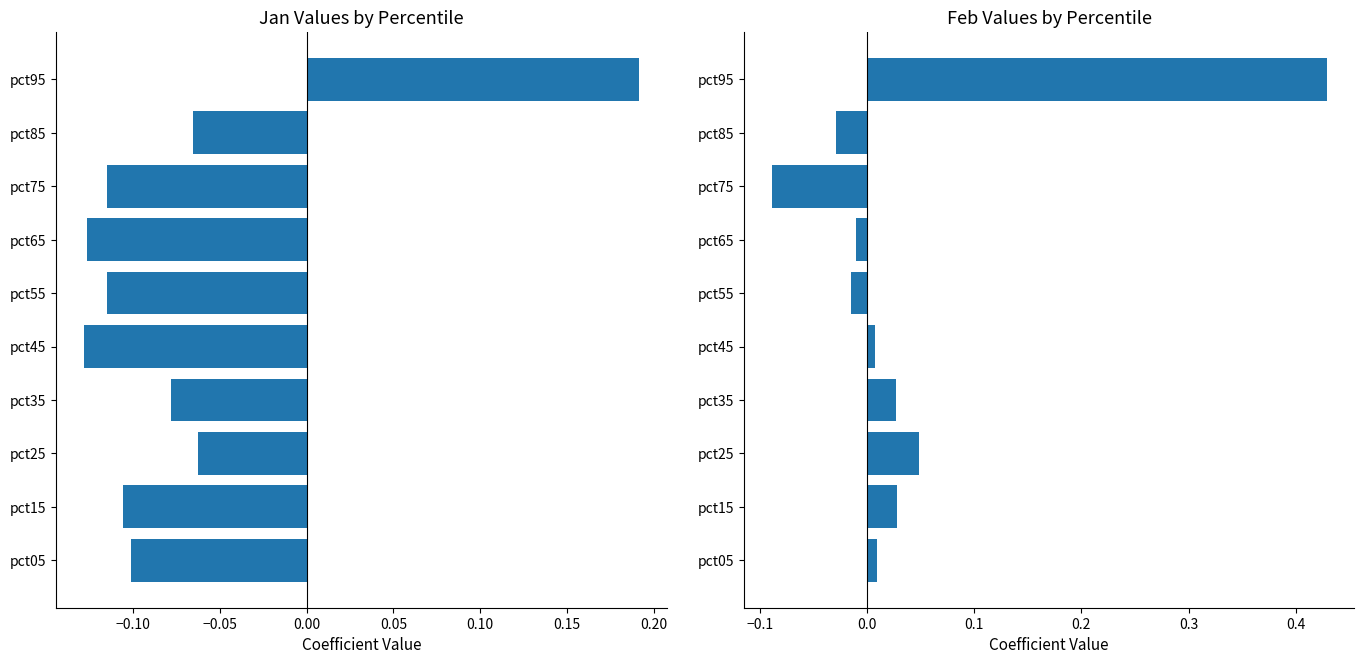

What is the difference between the maximum and minimum values in the Feb series?

0.5